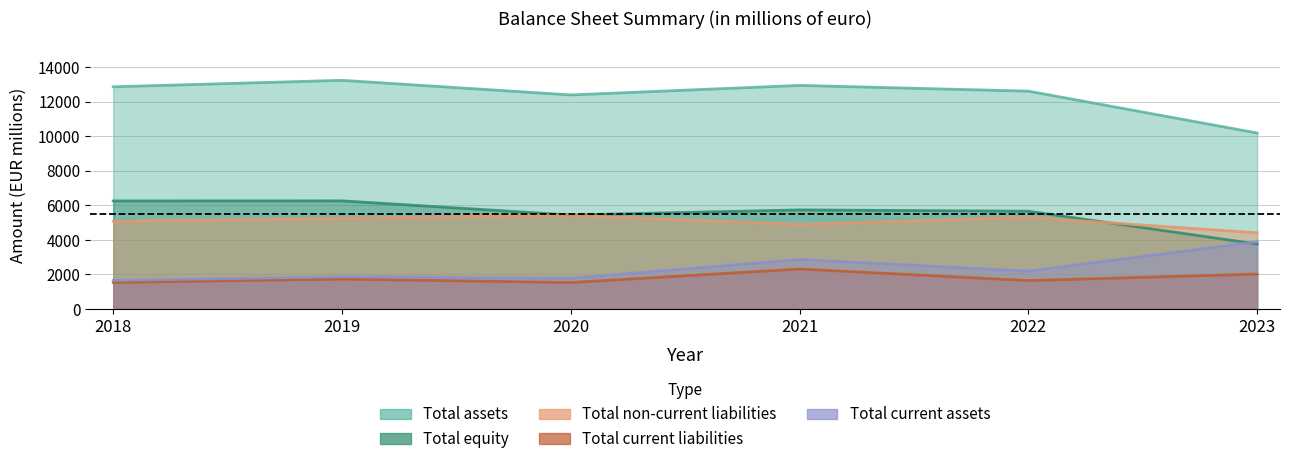

Rank the series at 2023 from highest to lowest value.

Total assets, Total non-current liabilities, Total current assets, Total equity, Total current liabilities